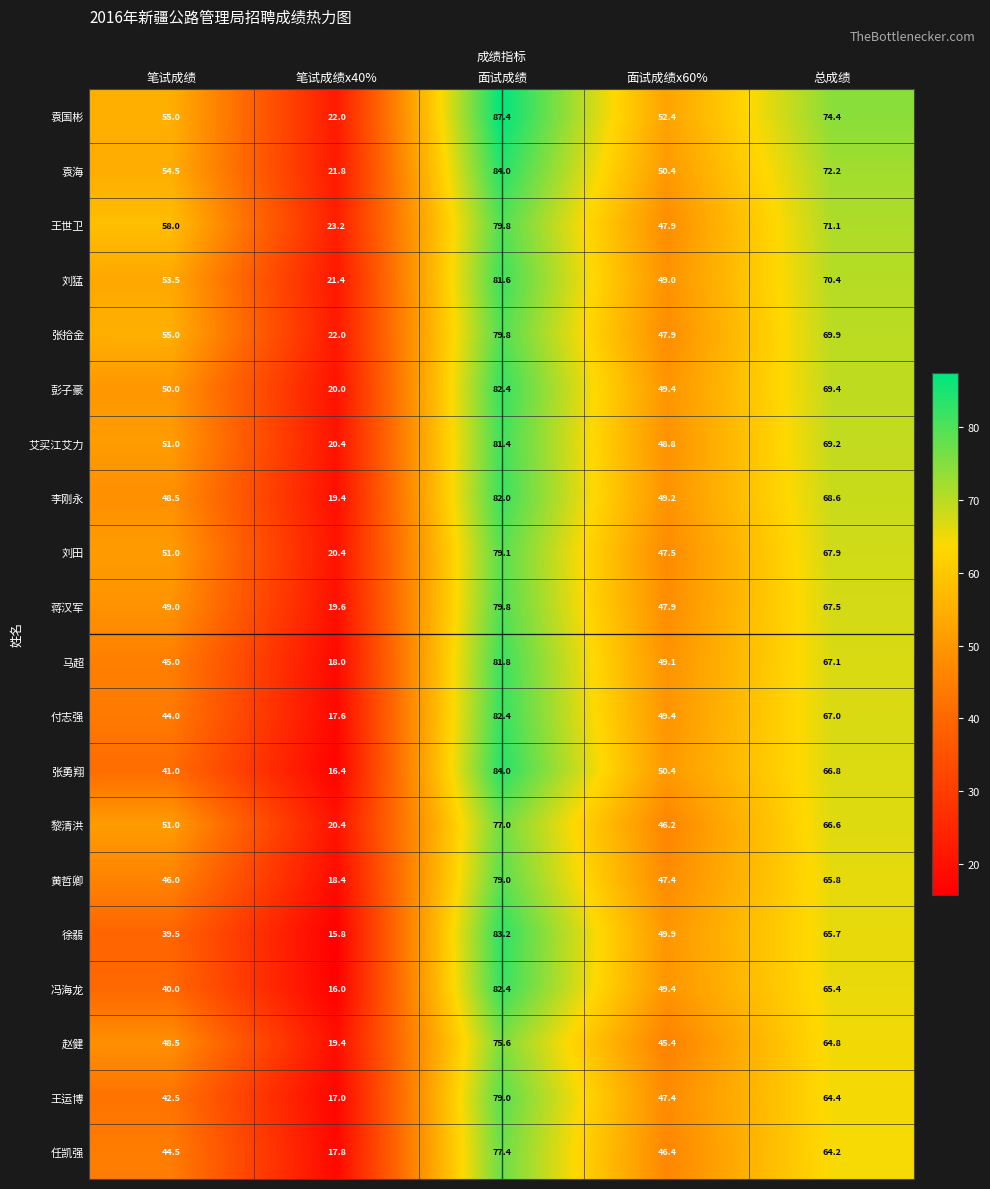

What is the difference between the highest and lowest values at 笔试成绩?

18.5